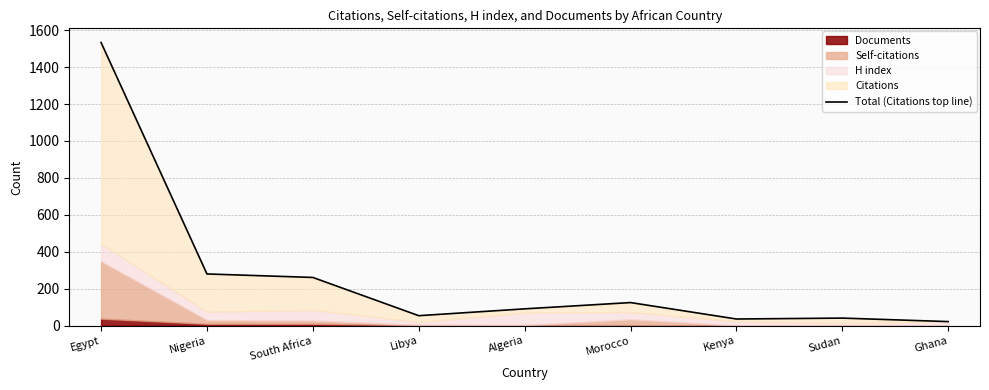

Reading left to right, extract all data points from this chart.

Egypt=1533	Nigeria=280	South Africa=261	Libya=54	Algeria=91	Morocco=125	Kenya=36	Sudan=41	Ghana=22